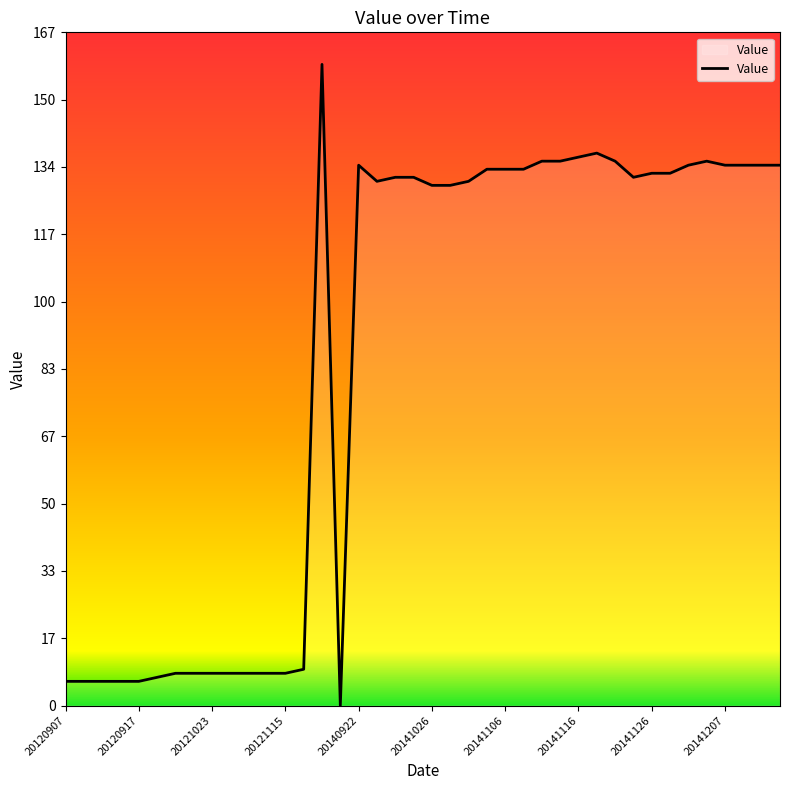

What is the maximum value shown in the chart?

159